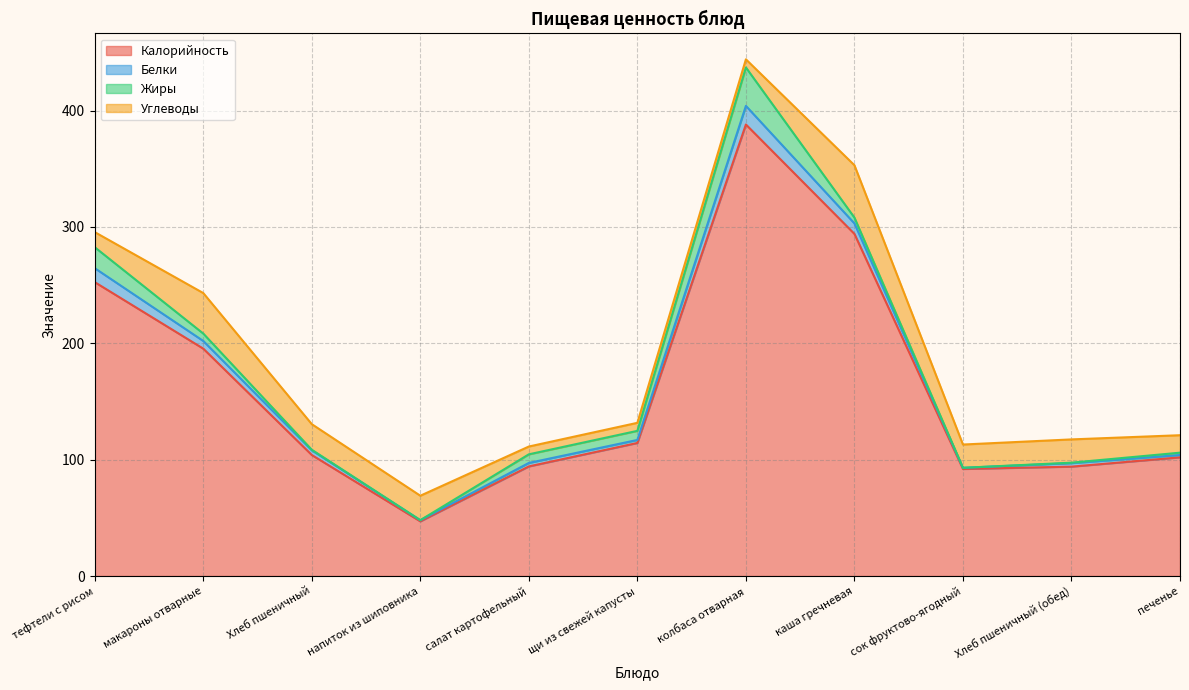

The Жиры series shows 7.8 at щи из свежей капусты. True or false?

True